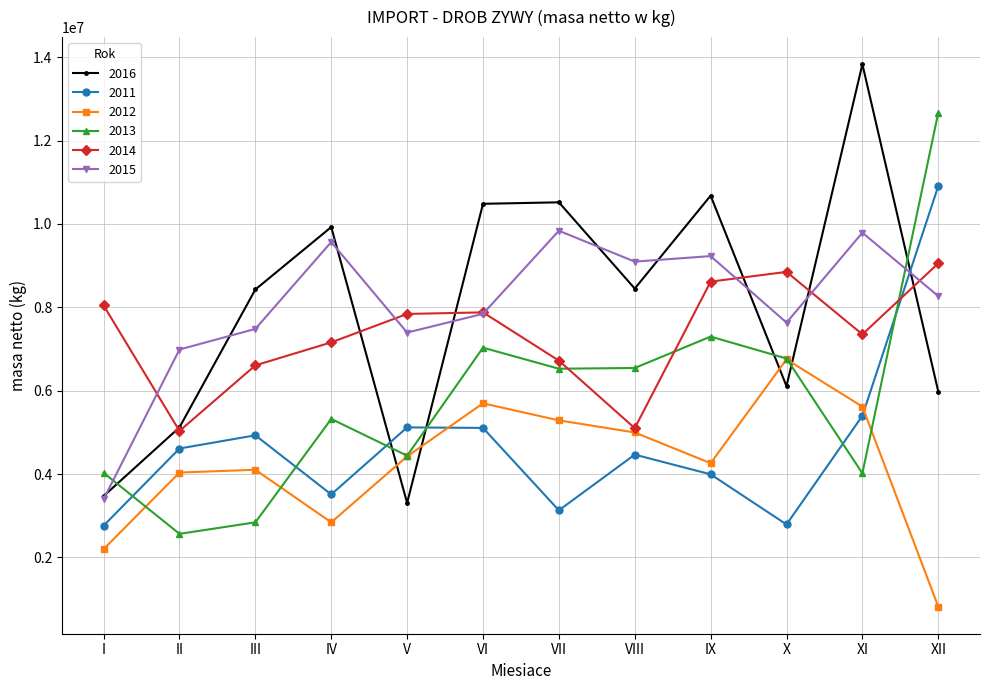

True or false: 2015 has a value of 9096823 at VIII.

True